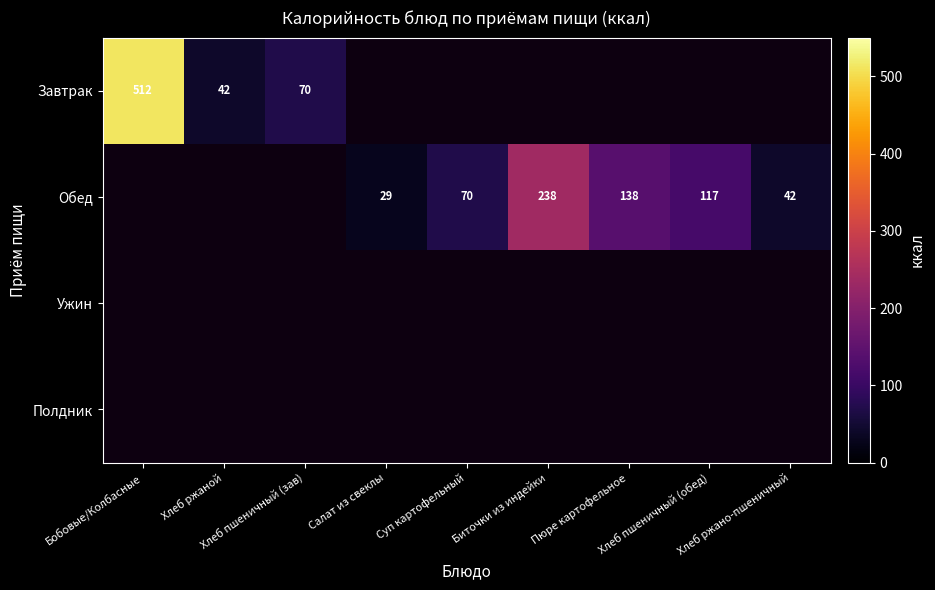

At which category does the chart reach its minimum across all series?

Салат из свеклы